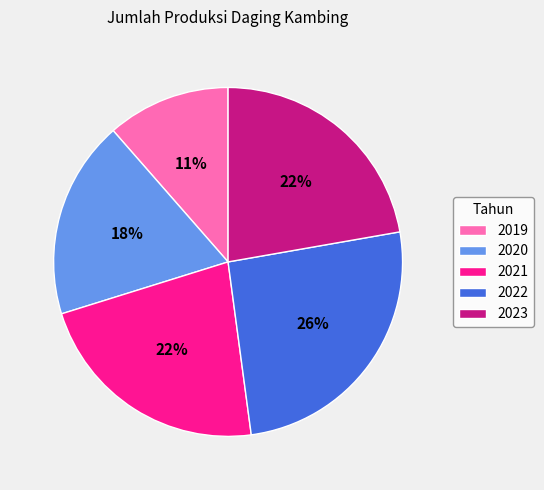

To the nearest percent, what portion does 2023 represent?

22%